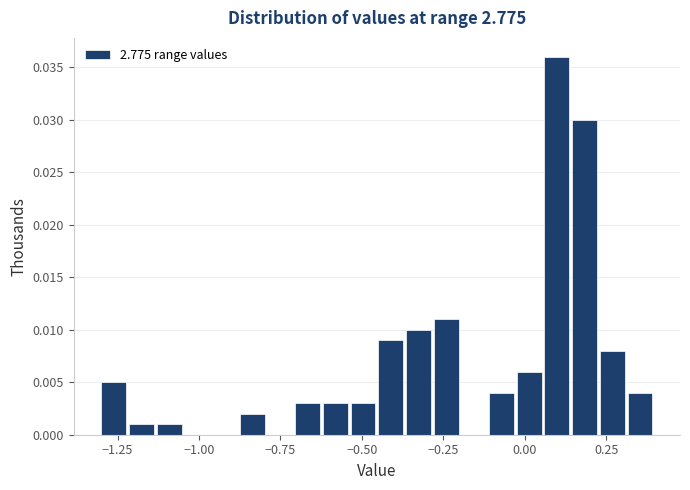

Around what value on the x-axis is the tallest bar? Give the approximate position of its centre, as read against the axis.

0.10